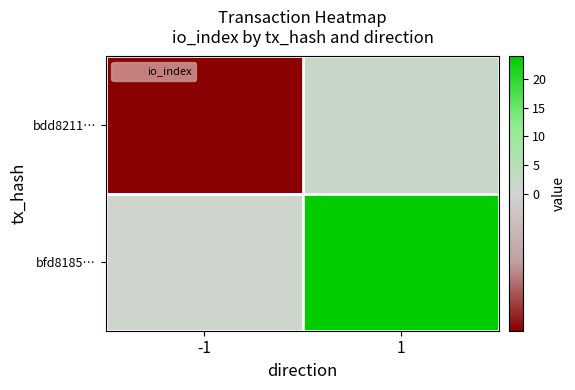

At how many categories does at least one series exceed 7?

1